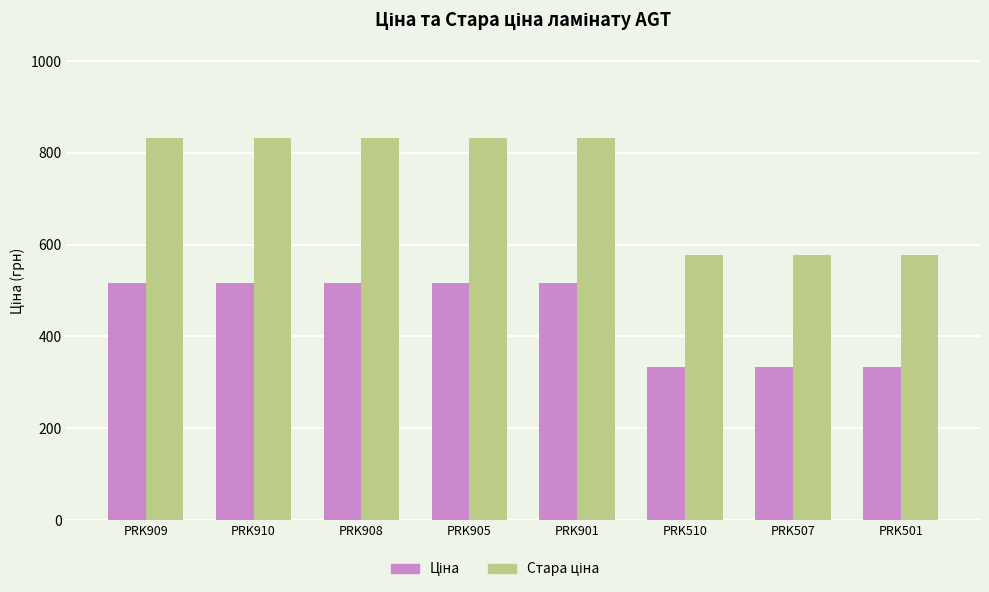

What is the total value across all series at PRK905?

1348.2